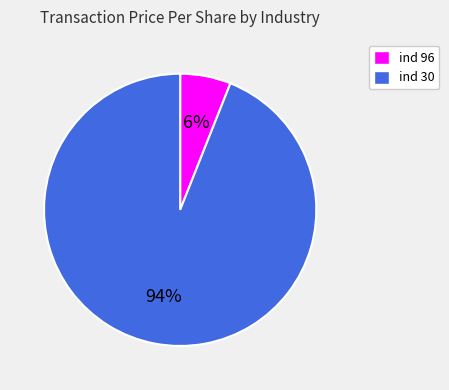

To the nearest percent, what is the average slice percentage?

50%